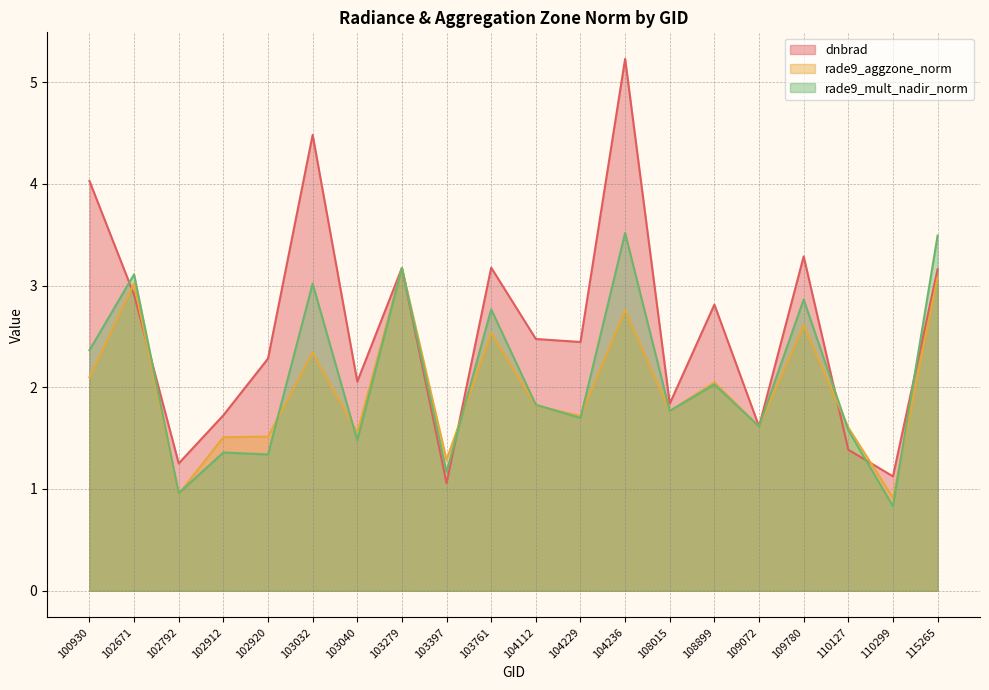

How many categories are shown in the chart?

20